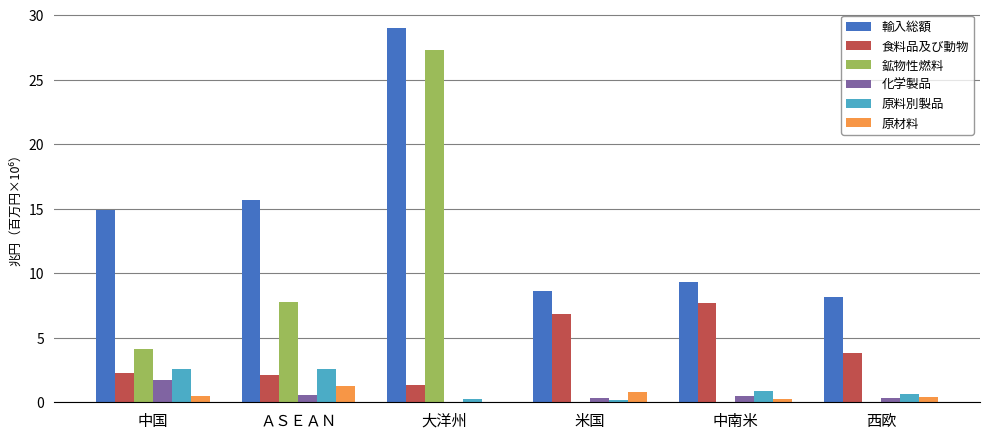

Which category has the highest value across all series?

大洋州